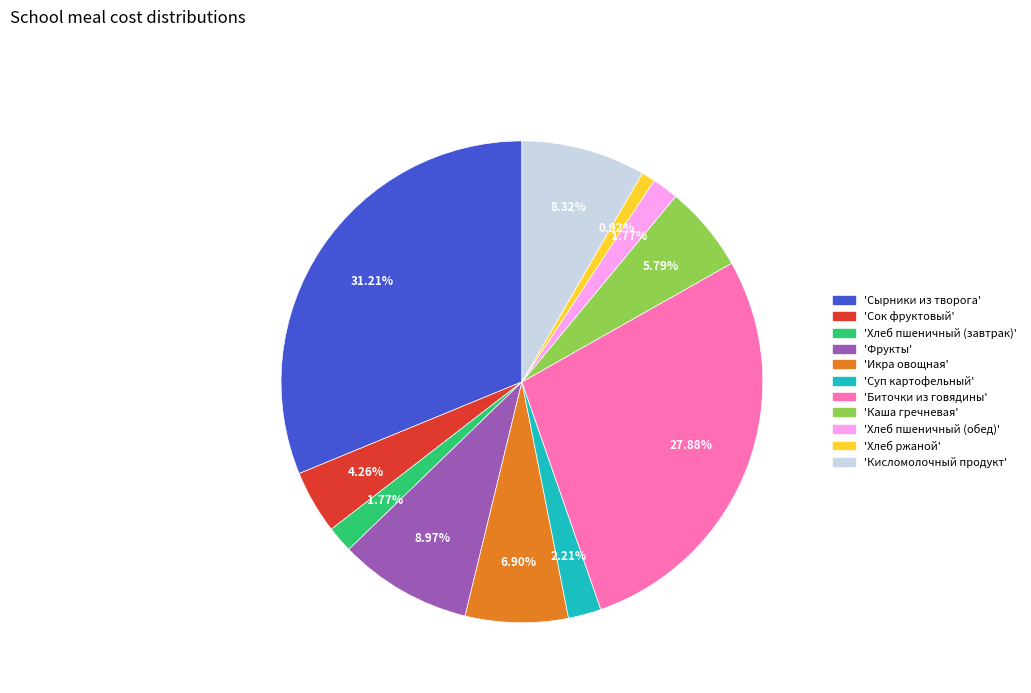

Count the number of slices in the pie.

11